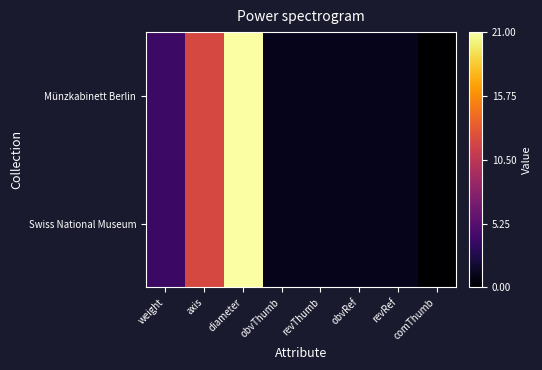

Between axis and obvRef, which series saw the biggest shift?

Münzkabinett Berlin